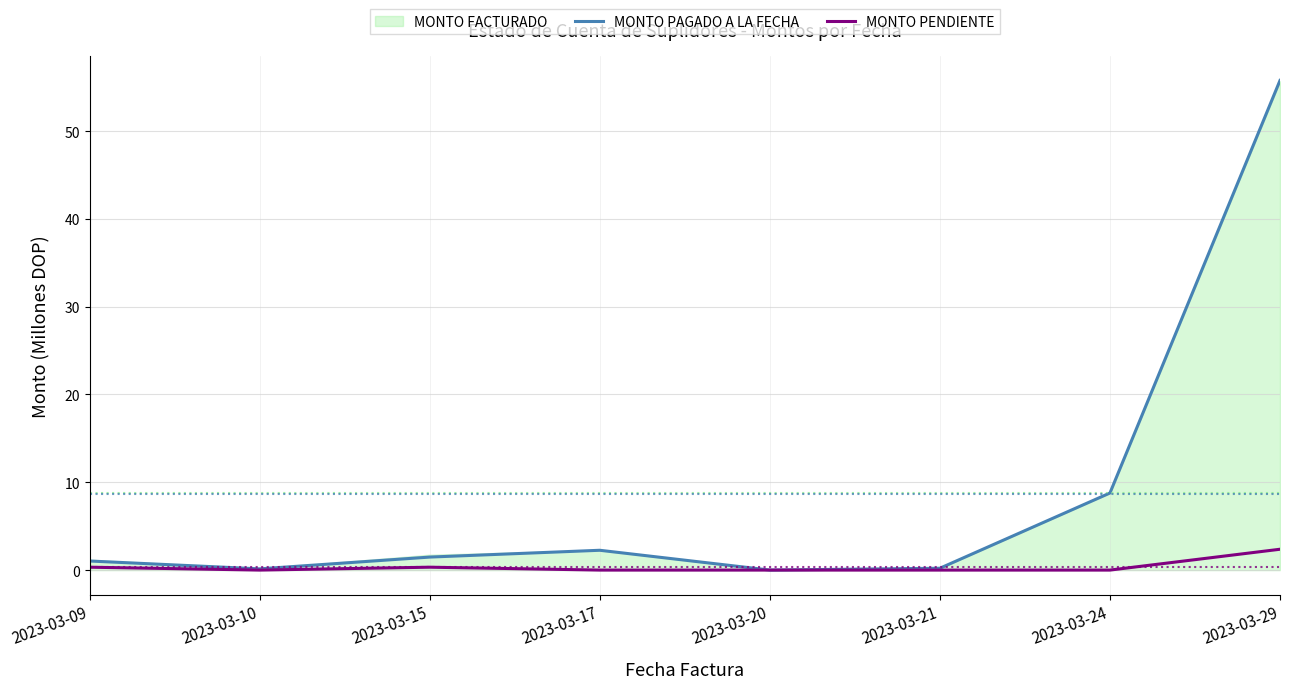

At which category does MONTO PENDIENTE reach its first local valley?

2023-03-10